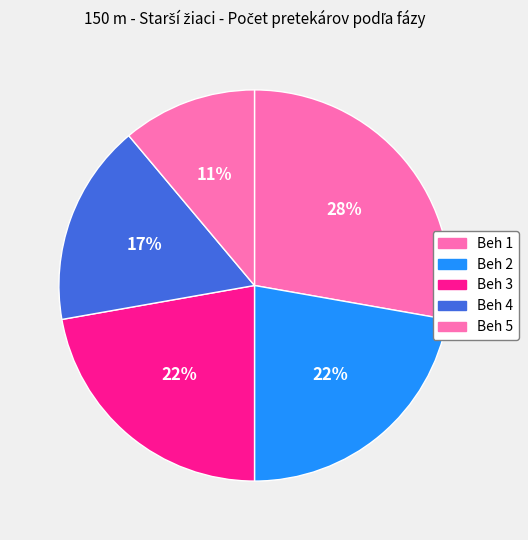

Rank the categories by value from lowest to highest.

Beh 5, Beh 4, Beh 2, Beh 3, Beh 1